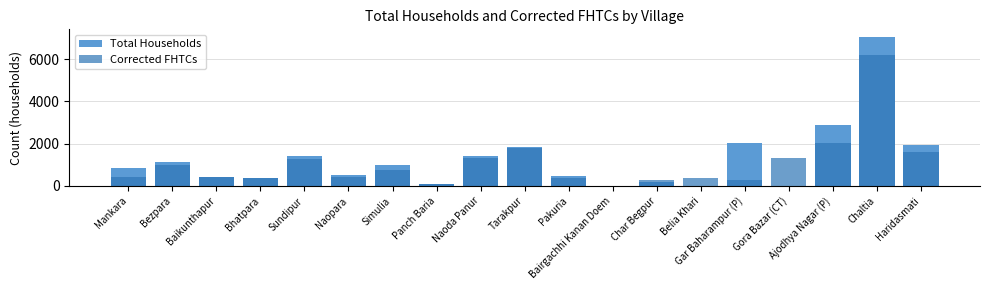

True or false: Corrected FHTCs has a value of 369 at Pakuria.

True